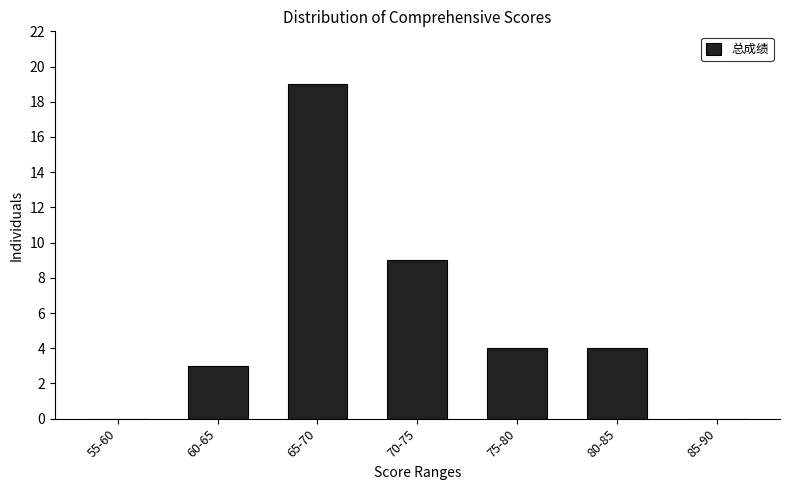

Reading left to right, list all the values displayed in this chart.

55-60=0	60-65=3	65-70=19	70-75=9	75-80=4	80-85=4	85-90=0